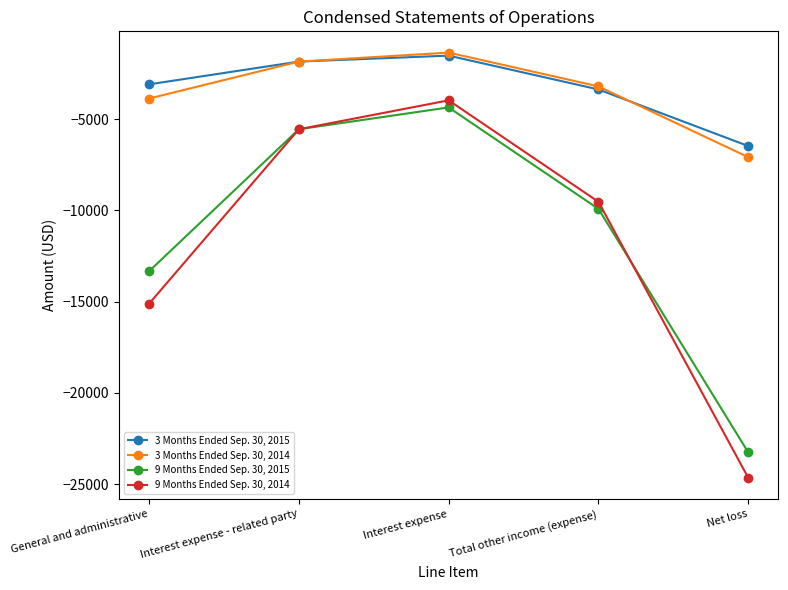

True or false: 9 Months Ended Sep. 30, 2014 and 3 Months Ended Sep. 30, 2015 intersect in this chart.

False